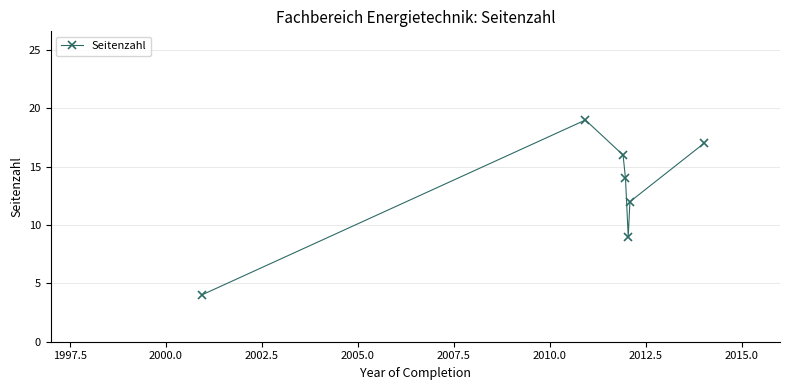

What is the maximum value shown in the chart?

19